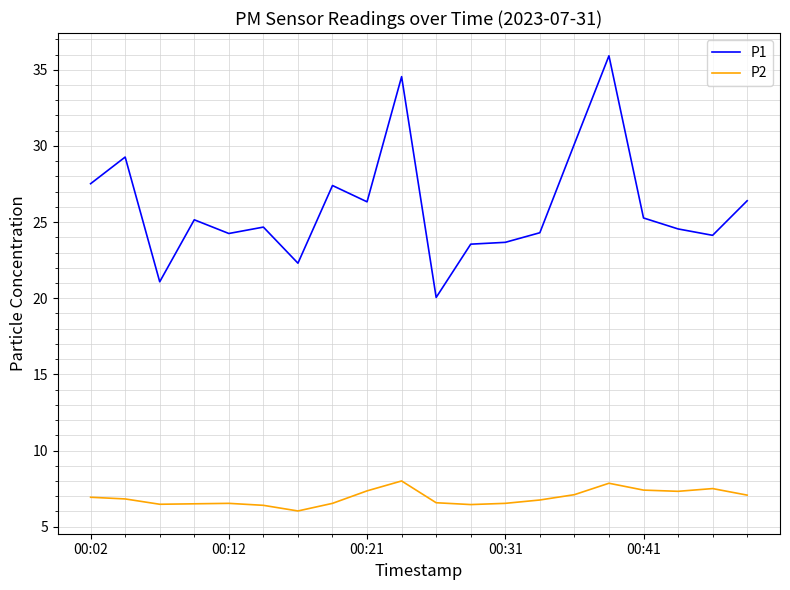

True or false: P2 and P1 intersect in this chart.

False